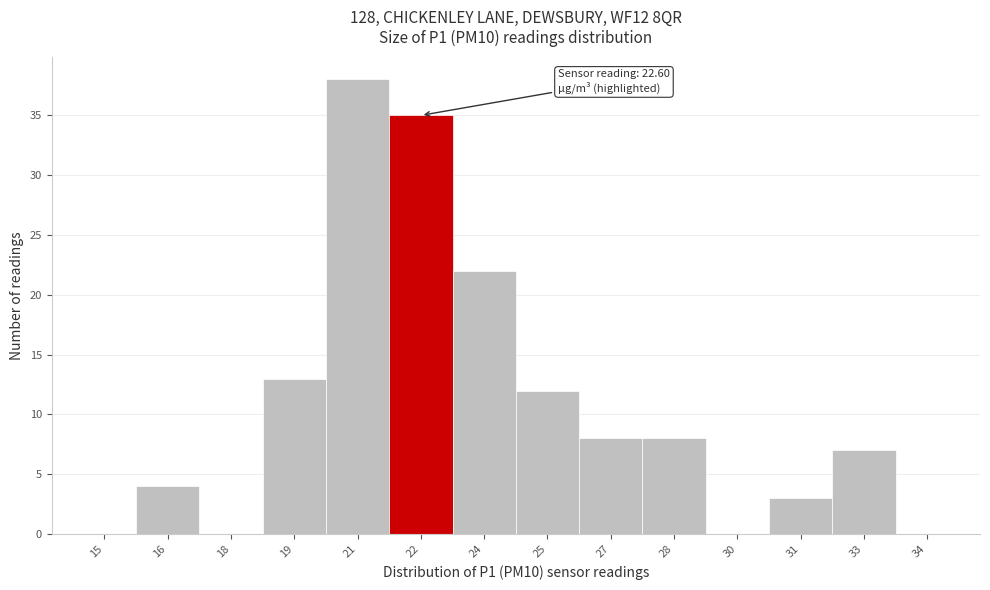

Reading left to right, transcribe all the data shown in this chart.

15=0	16=4	18=0	19=13	21=38	22=35	24=22	25=12	27=8	28=8	30=0	31=3	33=7	34=0